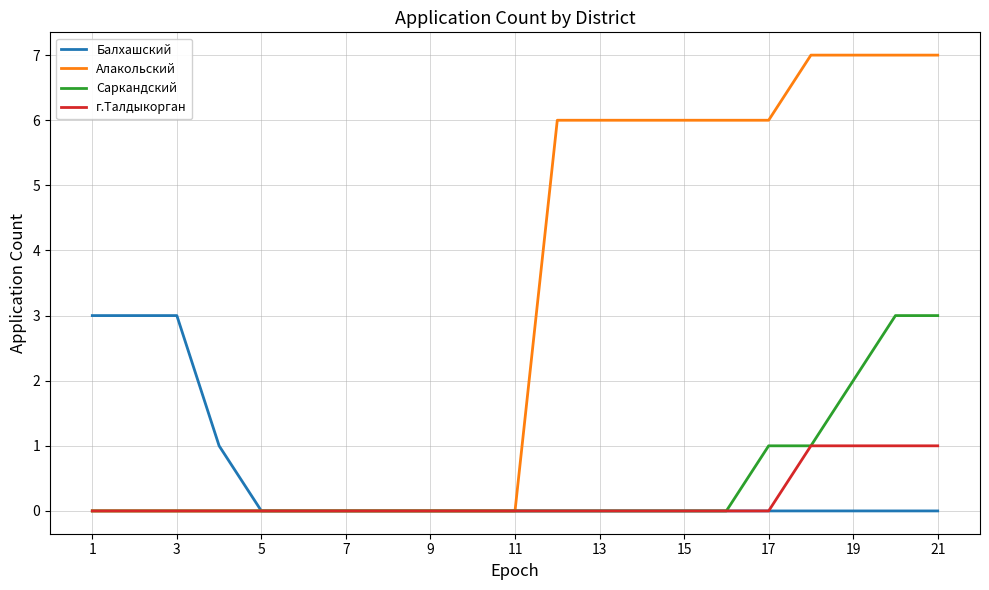

Which series has the largest total across all categories?

Алакольский